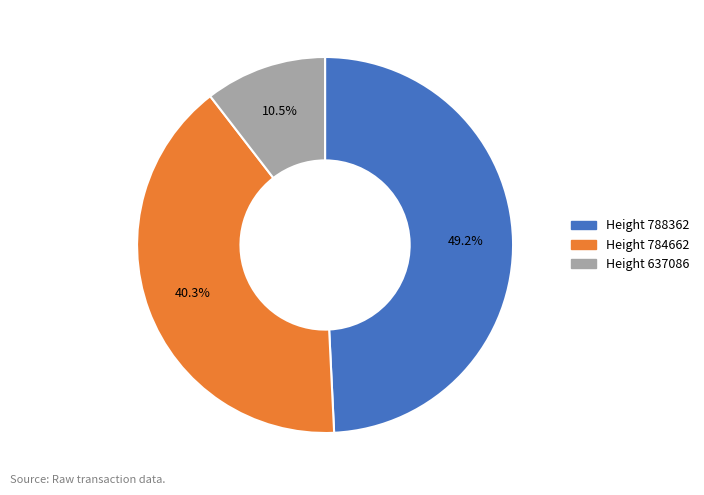

Does any single category account for the majority?

No